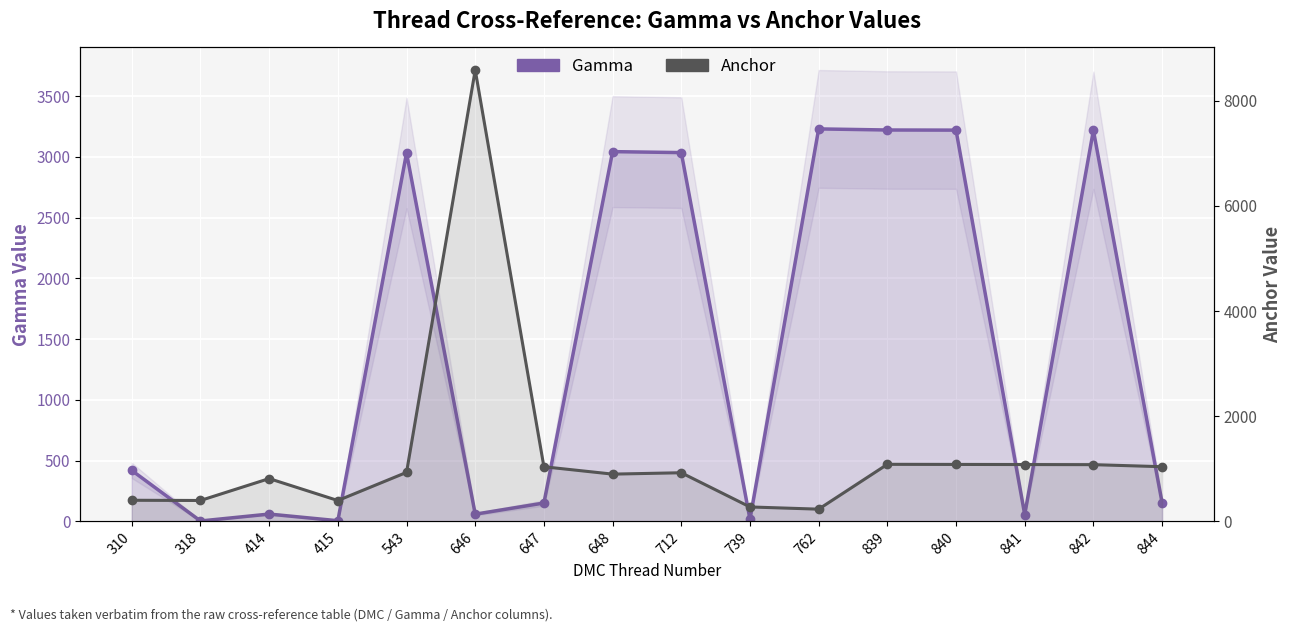

Is it true that Gamma equals 39 at 646?

False